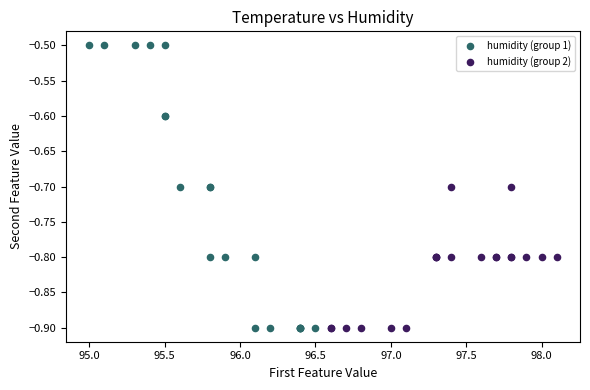

Which series contains the highest Y value?

humidity (group 1)